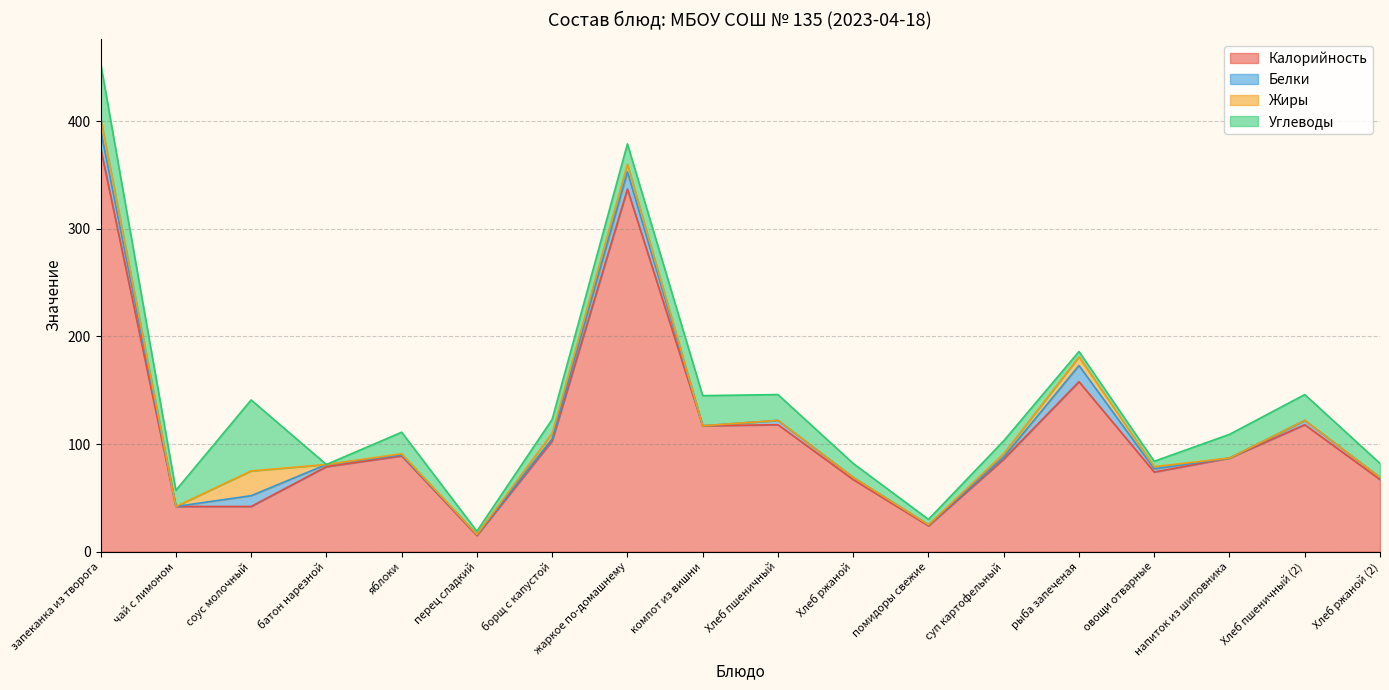

Reading right to left, transcribe all the data shown in this chart.

Калорийность: Хлеб ржаной (2)=67	Хлеб пшеничный (2)=118	напиток из шиповника=87	овощи отварные=74	рыба запеченая=158	суп картофельный=86	помидоры свежие=24	Хлеб ржаной=67	Хлеб пшеничный=118	компот из вишни=117	жаркое по-домашнему=337	борщ с капустой=103	перец сладкий=15	яблоки=89	батон нарезной=79	соус молочный=42	чай с лимоном=42	запеканка из творога=375
Белки: Хлеб ржаной (2)=2	Хлеб пшеничный (2)=4	напиток из шиповника=0	овощи отварные=3	рыба запеченая=15	суп картофельный=2	помидоры свежие=1	Хлеб ржаной=2	Хлеб пшеничный=4	компот из вишни=0	жаркое по-домашнему=16	борщ с капустой=2	перец сладкий=1	яблоки=1	батон нарезной=2	соус молочный=10	чай с лимоном=0	запеканка из творога=17
Жиры: Хлеб ржаной (2)=0	Хлеб пшеничный (2)=0	напиток из шиповника=0	овощи отварные=2	рыба запеченая=8	суп картофельный=3	помидоры свежие=0	Хлеб ржаной=0	Хлеб пшеничный=0	компот из вишни=0	жаркое по-домашнему=7	борщ с капустой=5	перец сладкий=0	яблоки=1	батон нарезной=0	соус молочный=23	чай с лимоном=0	запеканка из творога=11
Углеводы: Хлеб ржаной (2)=13	Хлеб пшеничный (2)=24	напиток из шиповника=22	овощи отварные=5	рыба запеченая=5	суп картофельный=12	помидоры свежие=5	Хлеб ржаной=13	Хлеб пшеничный=24	компот из вишни=28	жаркое по-домашнему=19	борщ с капустой=13	перец сладкий=3	яблоки=20	батон нарезной=0	соус молочный=66	чай с лимоном=15	запеканка из творога=51